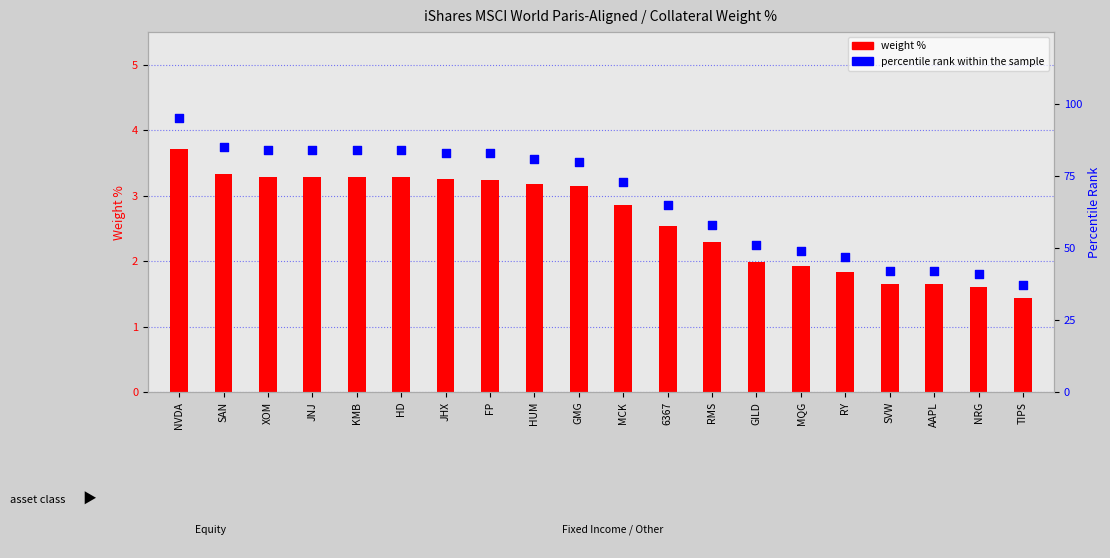

Which series reaches the maximum Y coordinate?

percentile rank within the sample